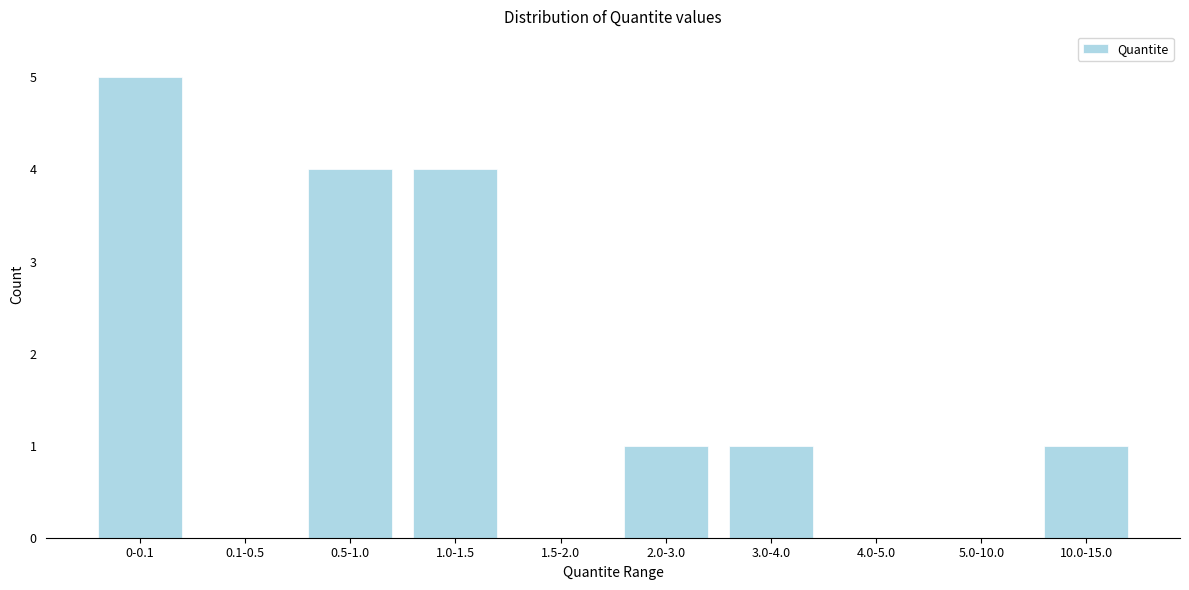

Reading right to left, list all the values displayed in this chart.

10.0-15.0=1	5.0-10.0=0	4.0-5.0=0	3.0-4.0=1	2.0-3.0=1	1.5-2.0=0	1.0-1.5=4	0.5-1.0=4	0.1-0.5=0	0-0.1=5